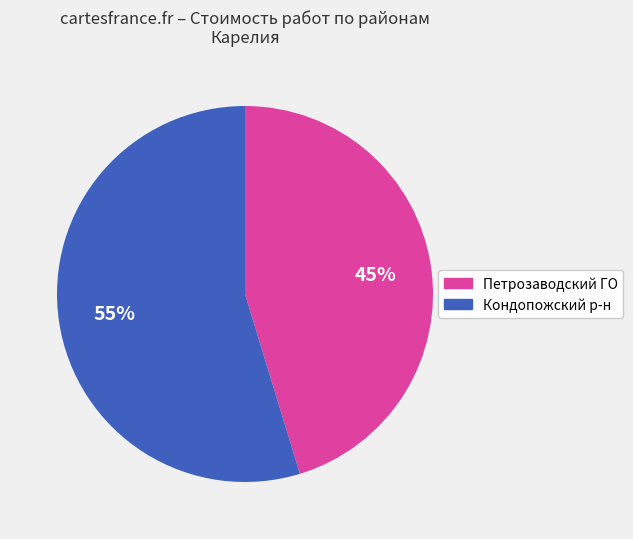

What is the smallest slice in the pie chart?

Петрозаводский ГО